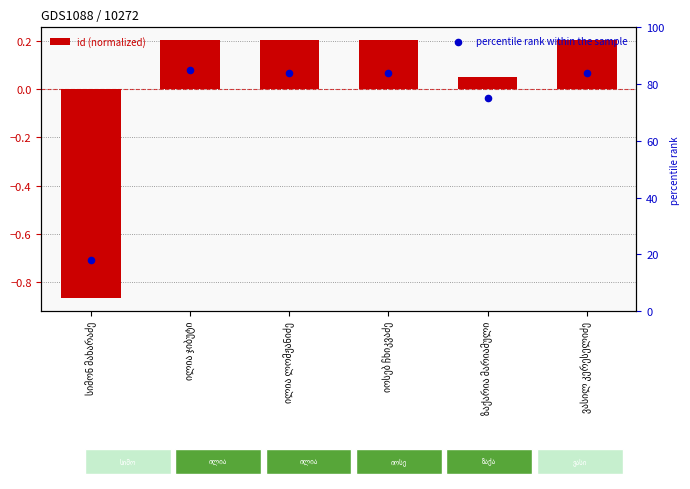

Which series reaches the maximum Y coordinate?

percentile rank within the sample